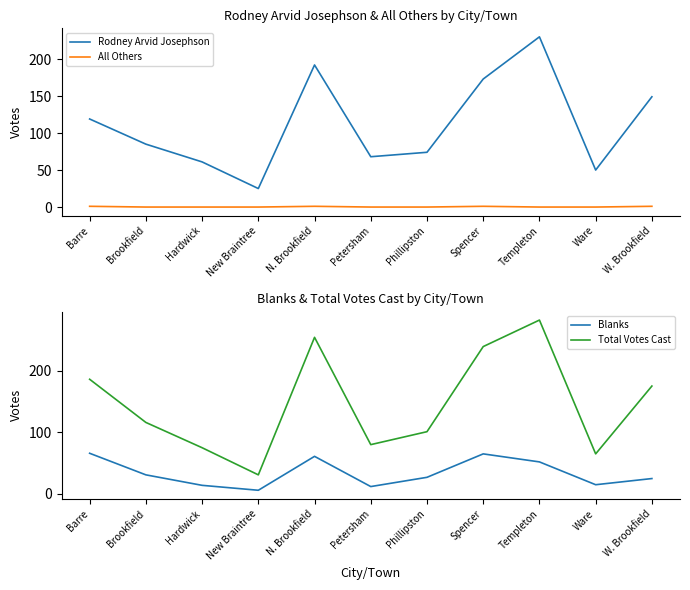

Is the value of All Others at New Braintree greater than the value of Blanks at Hardwick?

No